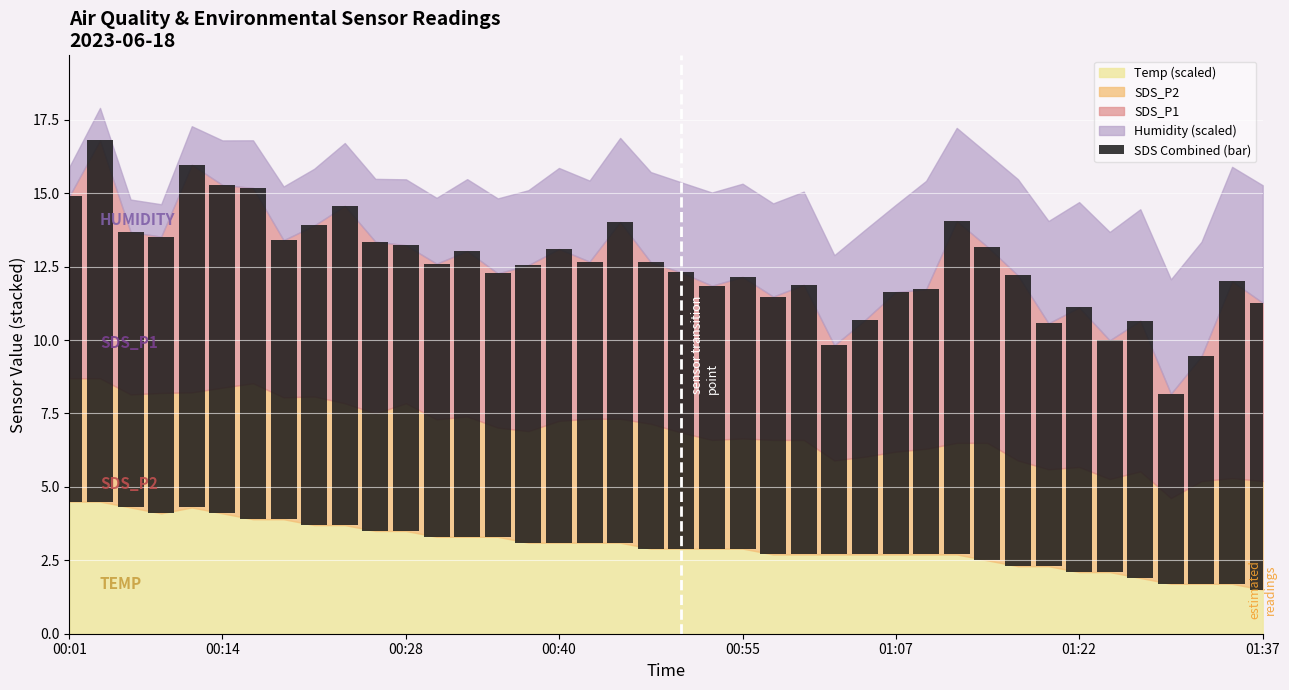

Read the value at 23.

8.8